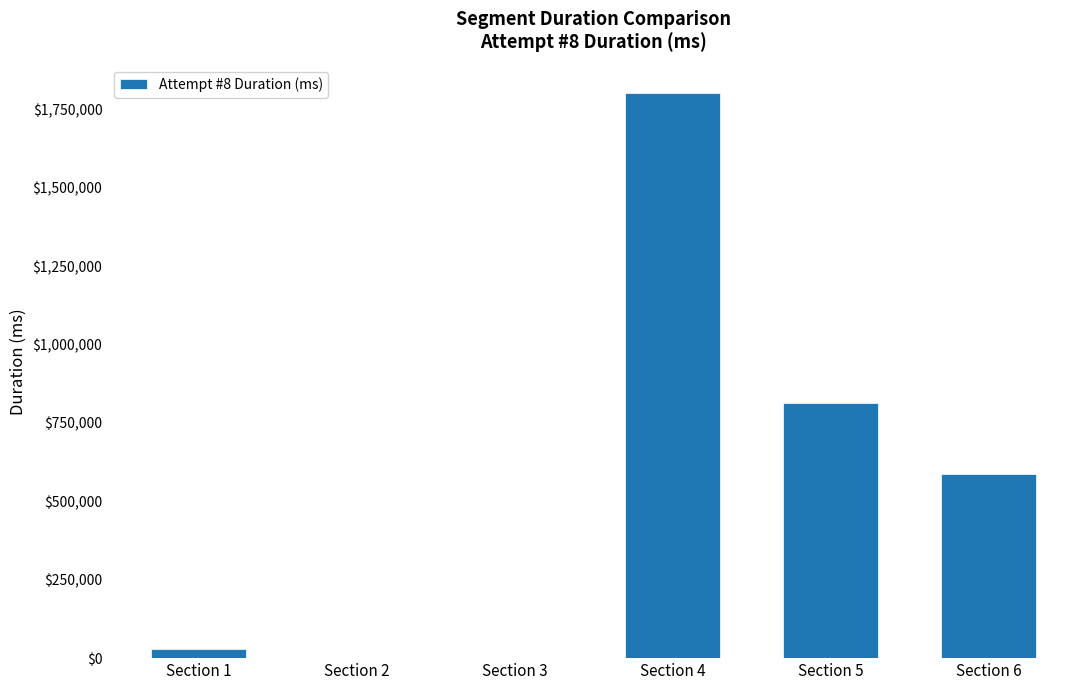

How many series are shown in this chart?

1